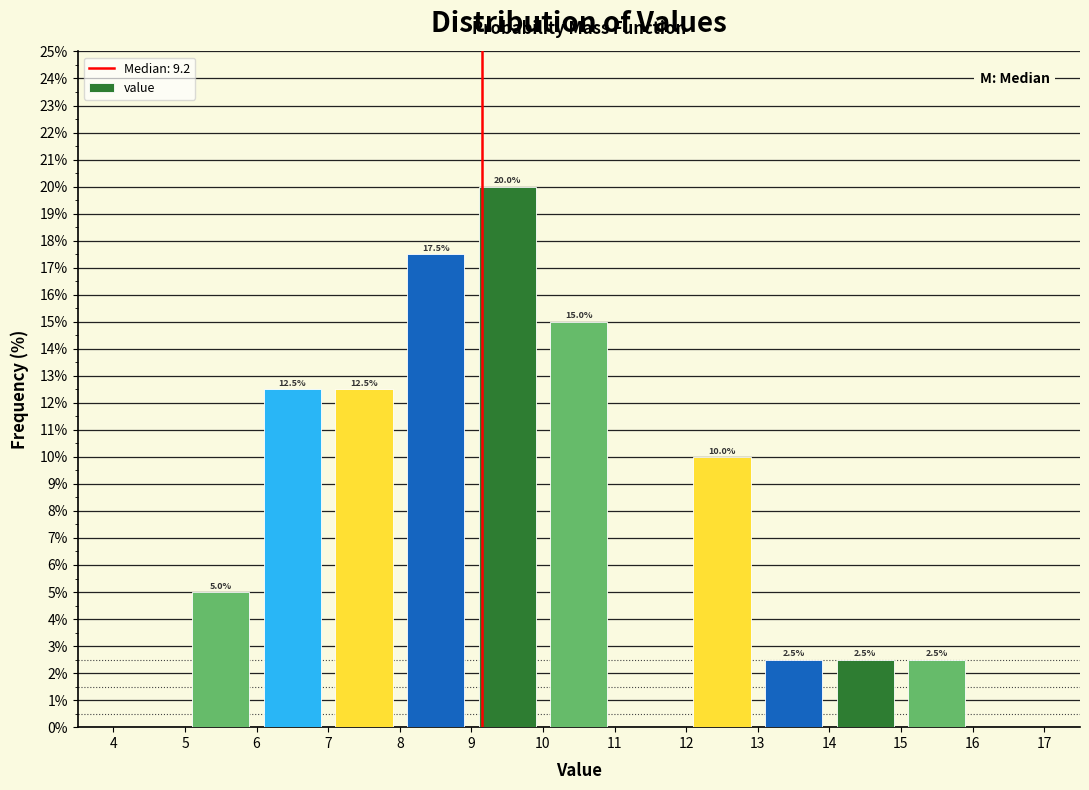

Over which range of the x-axis is the bar tallest?

9 to 10